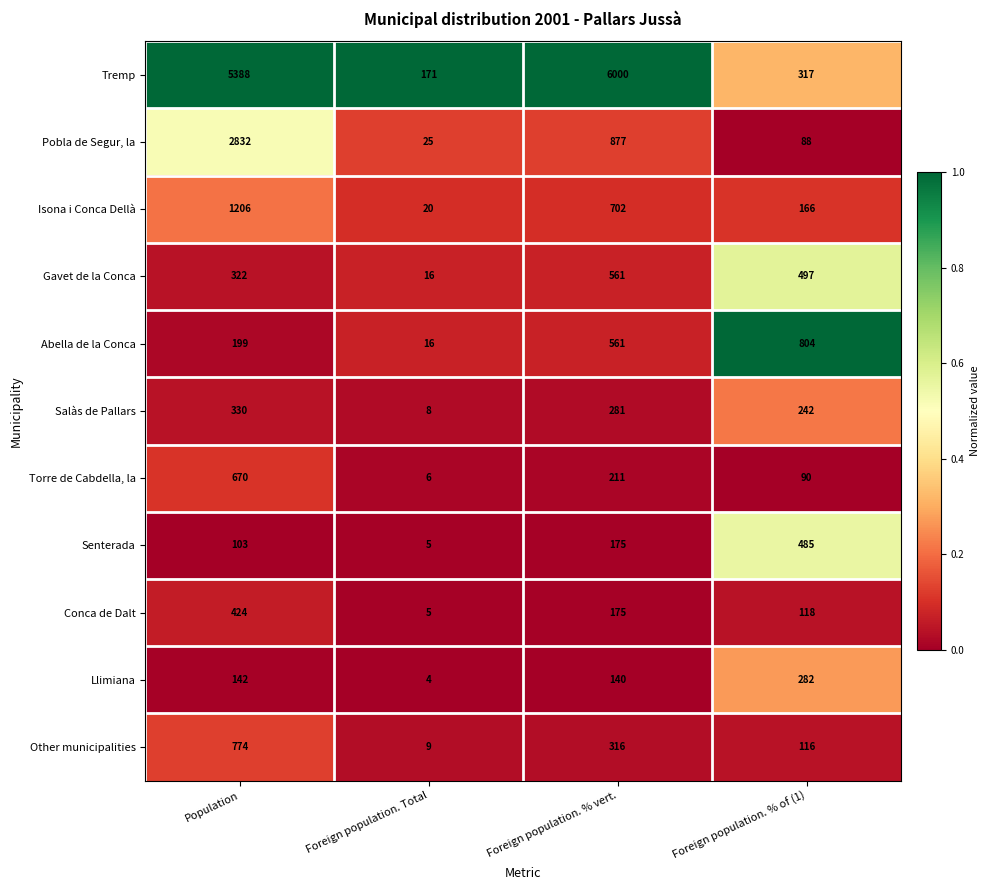

Which series has the largest total across all categories?

Tremp